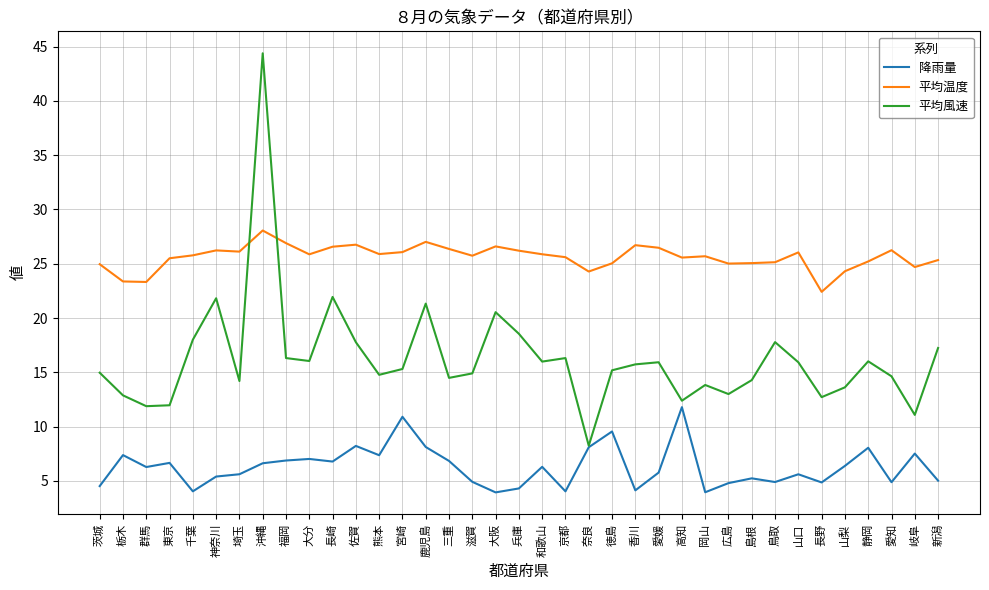

What is the spread (max minus min) of values at 熊本?

18.5